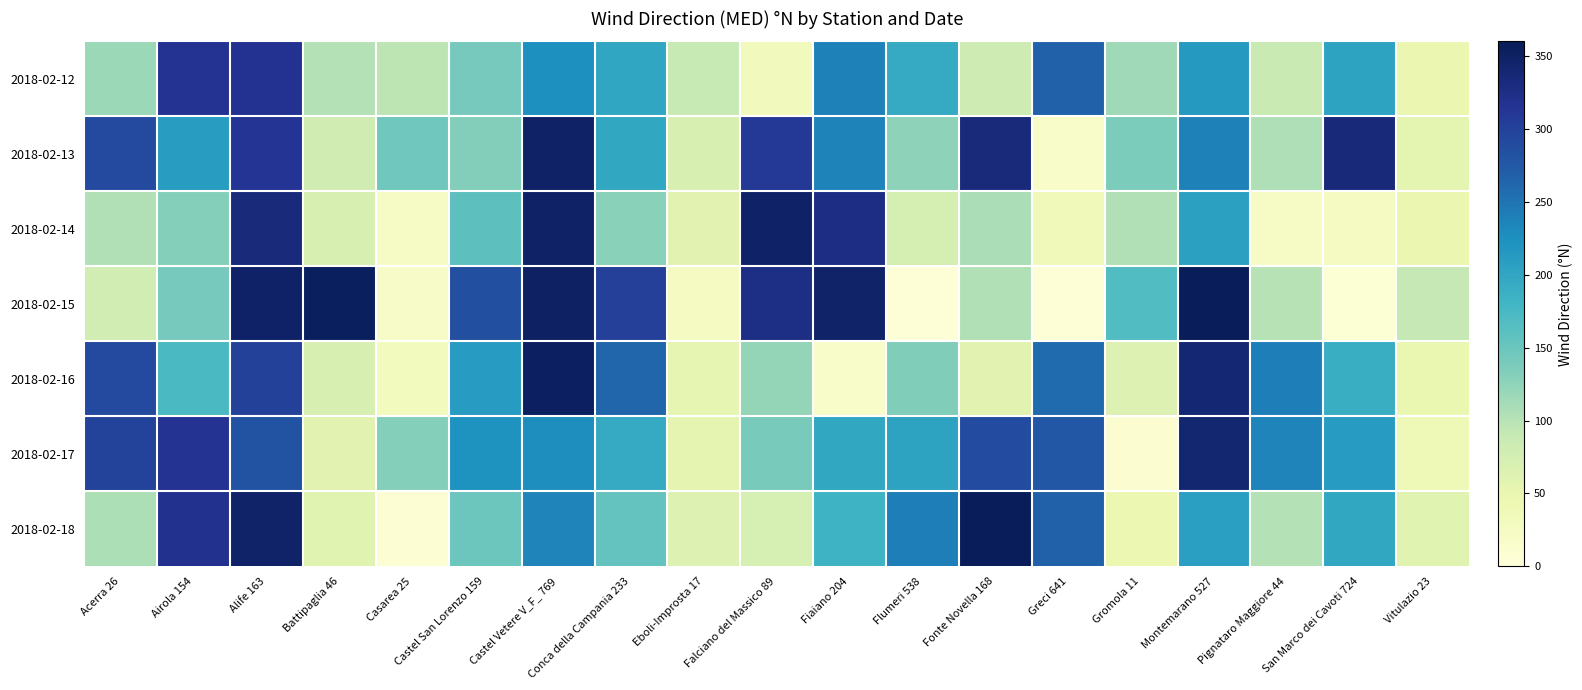

Reading left to right, transcribe all the data shown in this chart.

2018-02-12: Acerra 26=117	Airola 154=315	Alife 163=317	Battipaglia 46=102	Casarea 25=96	Castel San Lorenzo 159=141	Castel Vetere V_F_ 769=226	Conca della Campania 233=199	Eboli-Improsta 17=89	Falciano del Massico 89=33	Fiaiano 204=238	Flumeri 538=194	Fonte Novella 168=82	Greci 641=266	Gromola 11=114	Montemarano 527=215	Pignataro Maggiore 44=87	San Marco dei Cavoti 724=203	Vitulazio 23=47
2018-02-13: Acerra 26=290	Airola 154=210	Alife 163=314	Battipaglia 46=79	Casarea 25=145	Castel San Lorenzo 159=133	Castel Vetere V_F_ 769=349	Conca della Campania 233=198	Eboli-Improsta 17=70	Falciano del Massico 89=310	Fiaiano 204=237	Flumeri 538=126	Fonte Novella 168=332	Greci 641=18	Gromola 11=137	Montemarano 527=238	Pignataro Maggiore 44=105	San Marco dei Cavoti 724=334	Vitulazio 23=56
2018-02-14: Acerra 26=103	Airola 154=132	Alife 163=332	Battipaglia 46=70	Casarea 25=22	Castel San Lorenzo 159=159	Castel Vetere V_F_ 769=350	Conca della Campania 233=128	Eboli-Improsta 17=59	Falciano del Massico 89=348	Fiaiano 204=327	Flumeri 538=74	Fonte Novella 168=108	Greci 641=35	Gromola 11=104	Montemarano 527=206	Pignataro Maggiore 44=22	San Marco dei Cavoti 724=28	Vitulazio 23=47
2018-02-15: Acerra 26=76	Airola 154=142	Alife 163=348	Battipaglia 46=355	Casarea 25=21	Castel San Lorenzo 159=285	Castel Vetere V_F_ 769=351	Conca della Campania 233=301	Eboli-Improsta 17=27	Falciano del Massico 89=326	Fiaiano 204=346	Flumeri 538=4	Fonte Novella 168=104	Greci 641=4	Gromola 11=168	Montemarano 527=358	Pignataro Maggiore 44=101	San Marco dei Cavoti 724=6	Vitulazio 23=91
2018-02-16: Acerra 26=290	Airola 154=172	Alife 163=300	Battipaglia 46=69	Casarea 25=30	Castel San Lorenzo 159=212	Castel Vetere V_F_ 769=352	Conca della Campania 233=262	Eboli-Improsta 17=53	Falciano del Massico 89=121	Fiaiano 204=17	Flumeri 538=134	Fonte Novella 168=59	Greci 641=258	Gromola 11=65	Montemarano 527=340	Pignataro Maggiore 44=241	San Marco dei Cavoti 724=189	Vitulazio 23=49
2018-02-17: Acerra 26=299	Airola 154=316	Alife 163=280	Battipaglia 46=58	Casarea 25=132	Castel San Lorenzo 159=221	Castel Vetere V_F_ 769=227	Conca della Campania 233=193	Eboli-Improsta 17=54	Falciano del Massico 89=140	Fiaiano 204=197	Flumeri 538=203	Fonte Novella 168=289	Greci 641=277	Gromola 11=11	Montemarano 527=341	Pignataro Maggiore 44=235	San Marco dei Cavoti 724=211	Vitulazio 23=39
2018-02-18: Acerra 26=106	Airola 154=319	Alife 163=347	Battipaglia 46=60	Casarea 25=8	Castel San Lorenzo 159=148	Castel Vetere V_F_ 769=236	Conca della Campania 233=154	Eboli-Improsta 17=65	Falciano del Massico 89=73	Fiaiano 204=184	Flumeri 538=241	Fonte Novella 168=358	Greci 641=266	Gromola 11=46	Montemarano 527=207	Pignataro Maggiore 44=102	San Marco dei Cavoti 724=198	Vitulazio 23=60